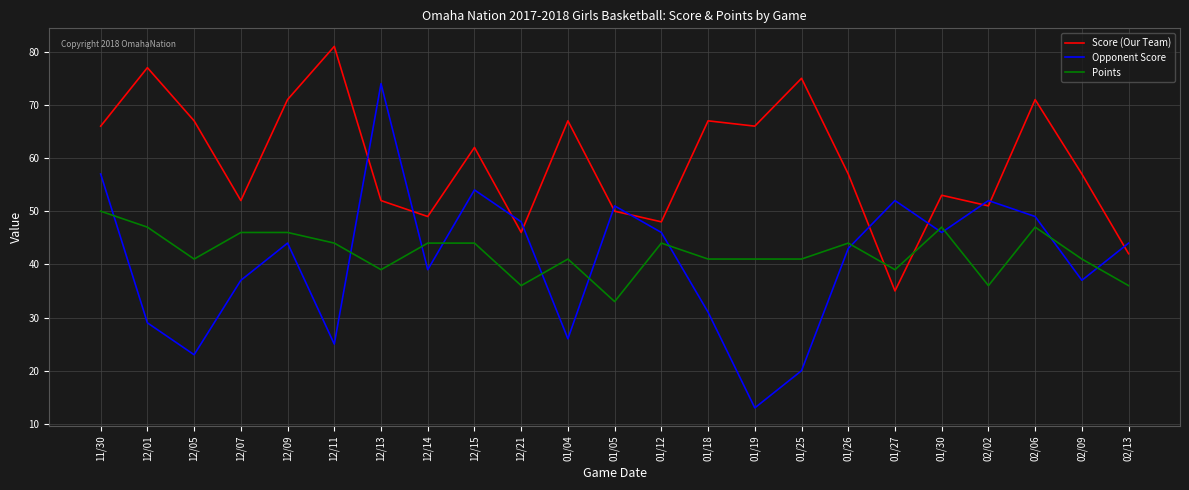

Where does the Opponent Score series first go above 44?

11/30